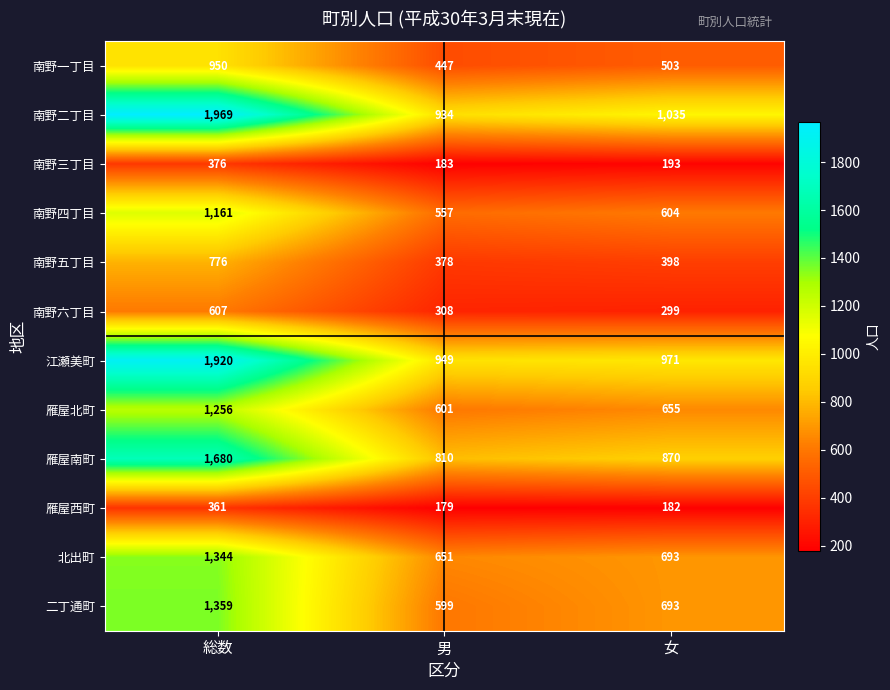

Which series has the largest total across all categories?

南野二丁目